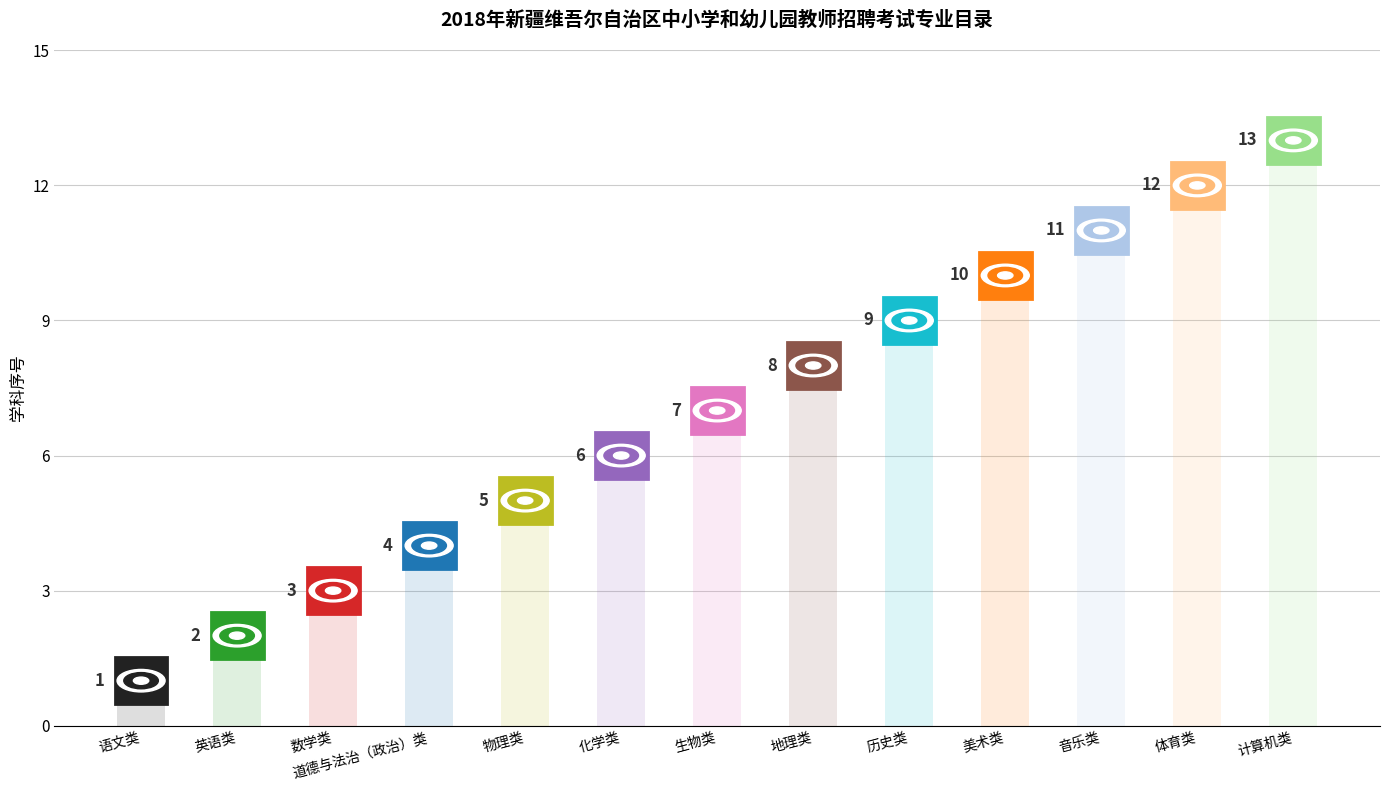

Reading left to right, transcribe all the data shown in this chart.

语文类=1	英语类=2	数学类=3	道德与法治（政治）类=4	物理类=5	化学类=6	生物类=7	地理类=8	历史类=9	美术类=10	音乐类=11	体育类=12	计算机类=13